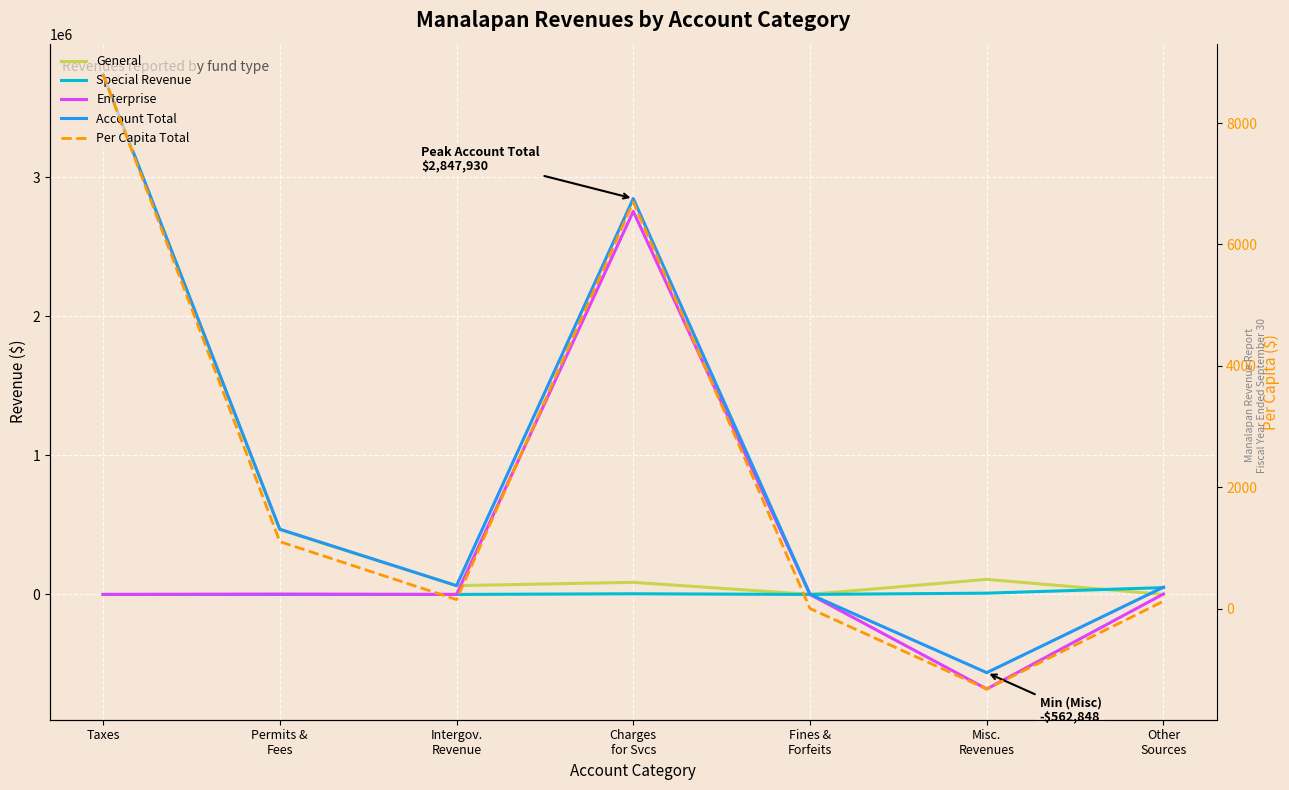

Is the value of Enterprise at Permits &
Fees greater than the value of Account Total at Permits &
Fees?

No